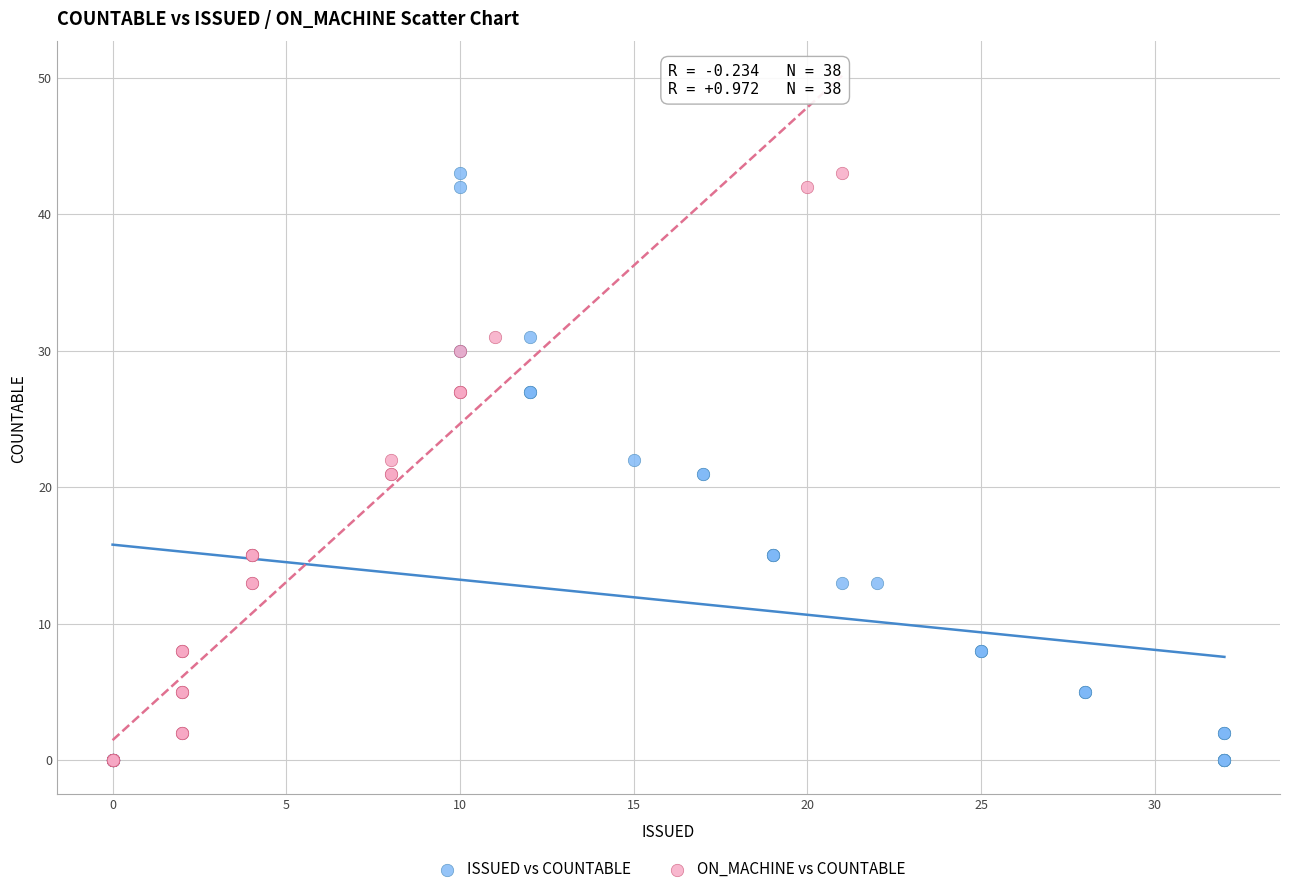

What are all the series names shown in the legend?

ISSUED vs COUNTABLE, ON_MACHINE vs COUNTABLE